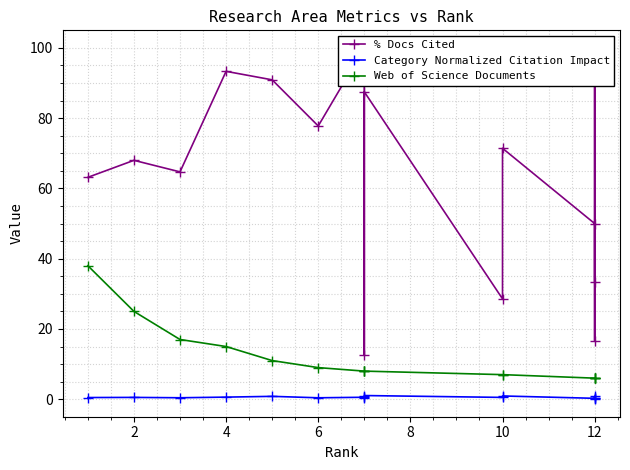

List the series in order of their peak value, lowest first.

Category Normalized Citation Impact, Web of Science Documents, % Docs Cited